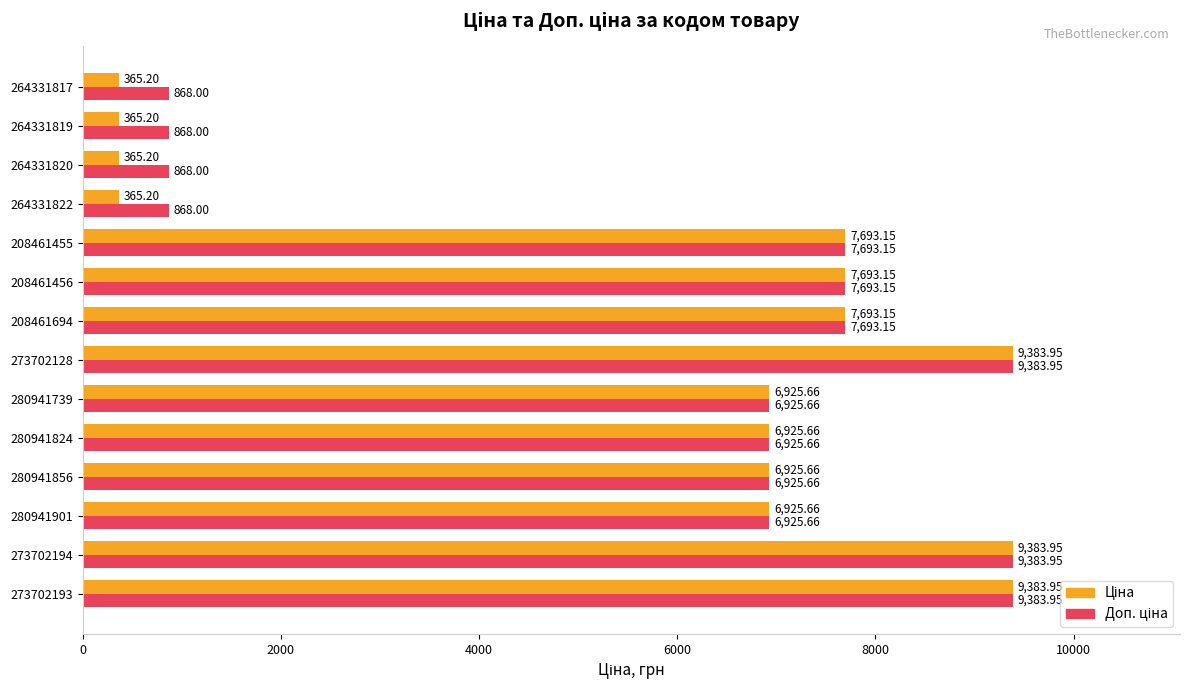

What is the total value across all series at 280941856?

13851.3